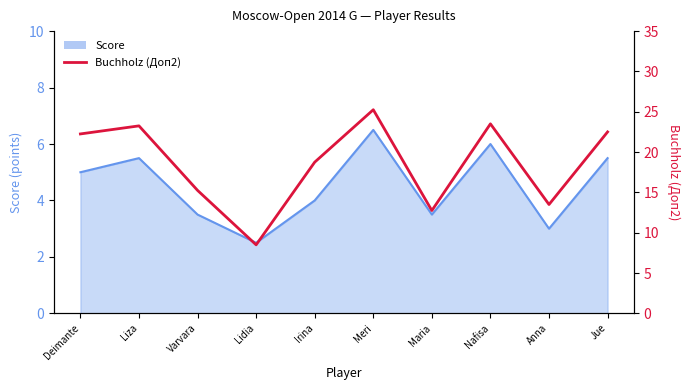

True or false: the data shows 6.3 at Jue.

False